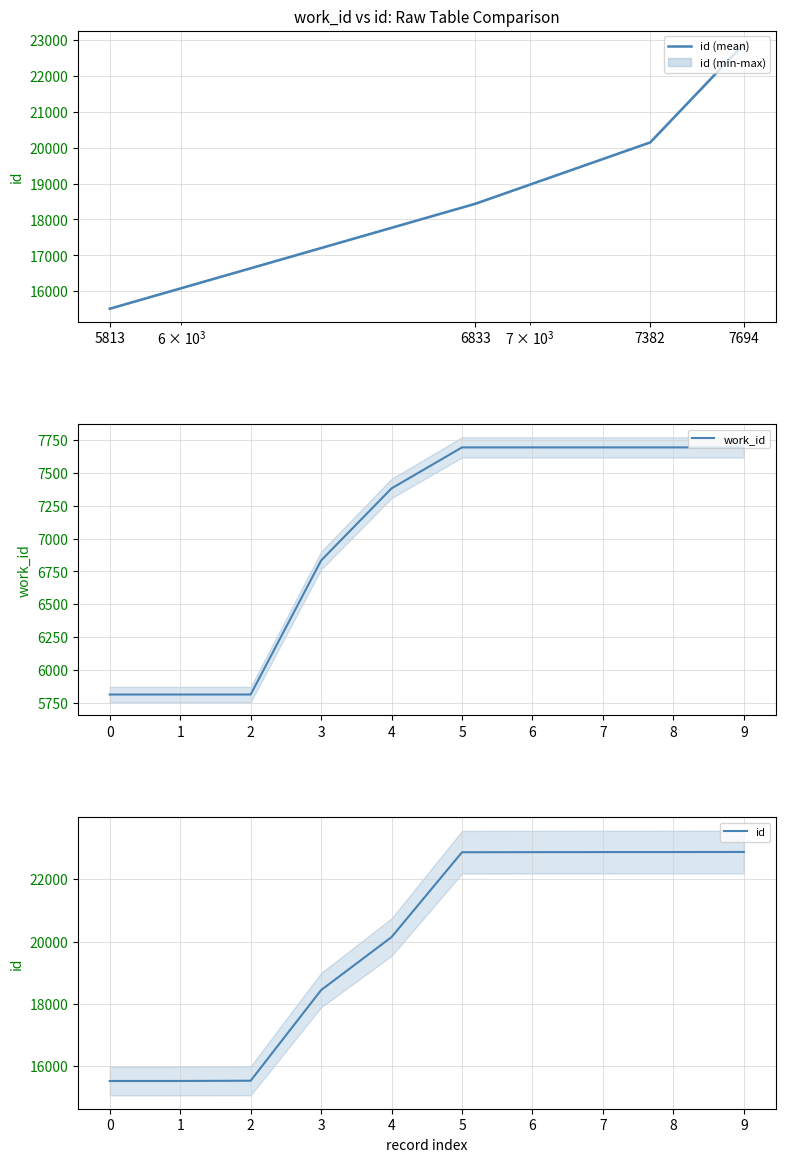

True or false: work_id and id cross at least once.

False